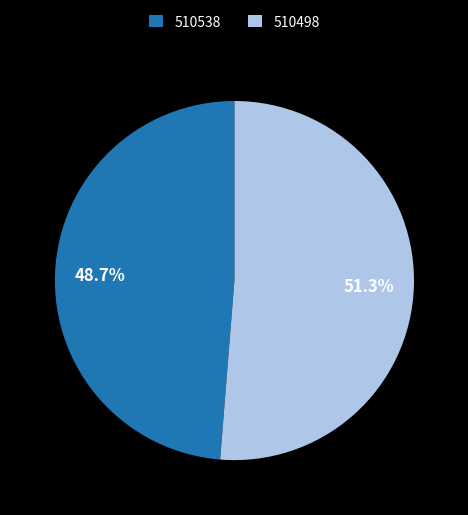

What is the smallest slice in the pie chart?

510538